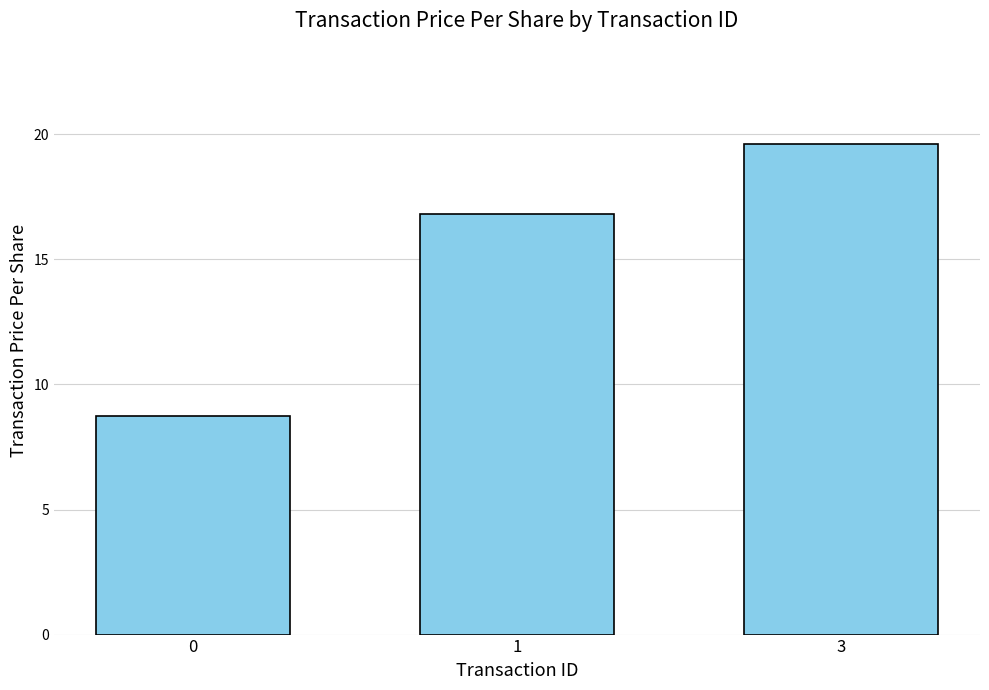

What is the difference between the values at 3 and 0?

10.9